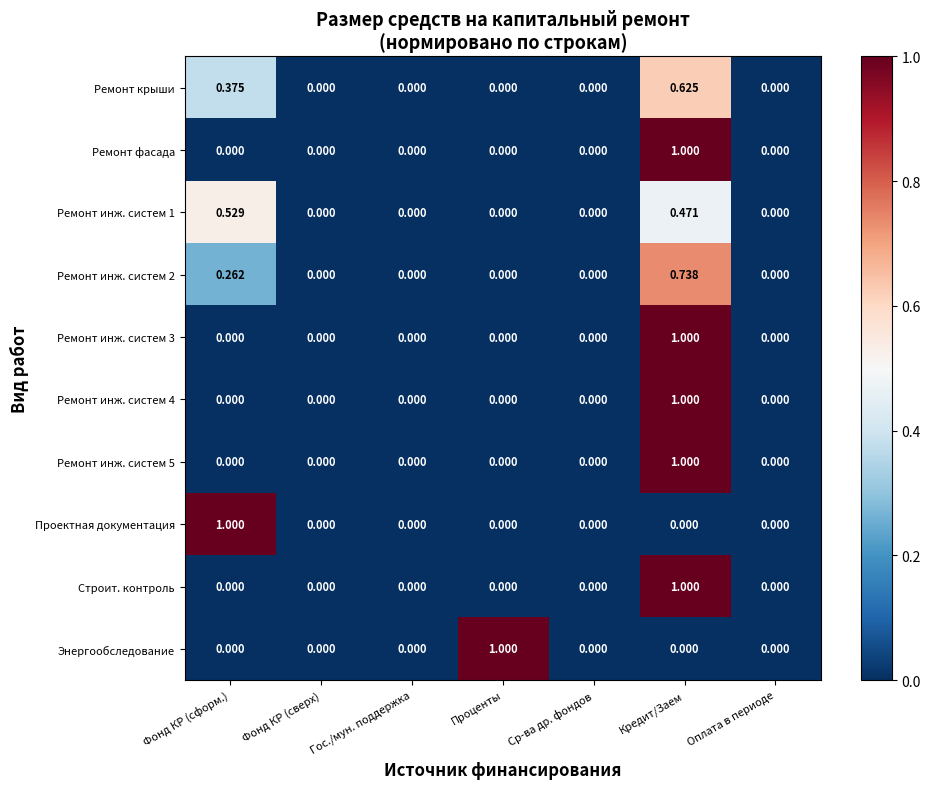

Which category has the highest value in the Ремонт инж. систем 4 series?

Кредит/Заем